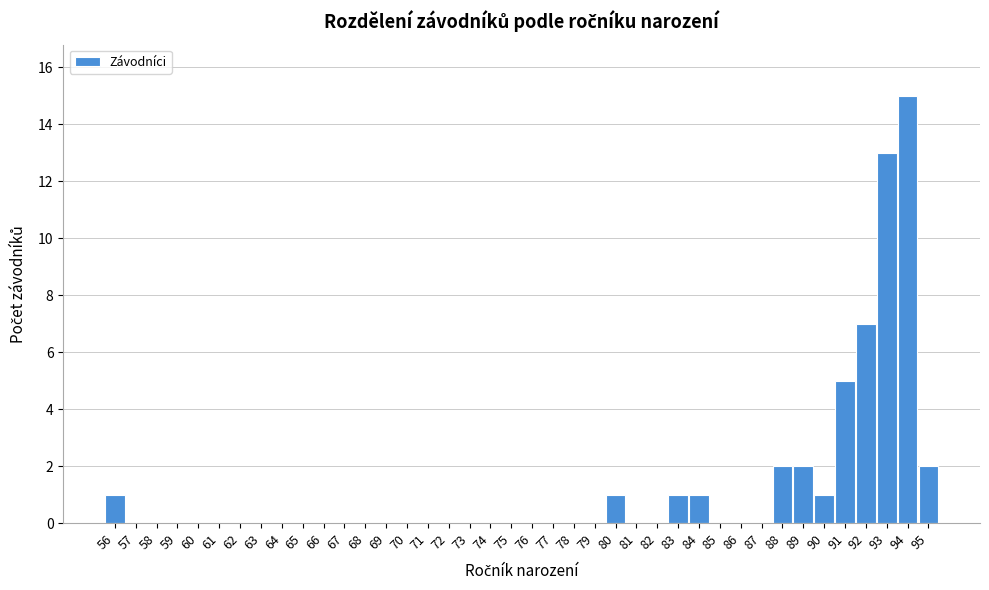

Reading left to right, list every bar in this chart as the range it spans on the x-axis followed by its height. The values are not printed on the chart, so give them approximately, as read against the axis.

55.5 to 56.5: 1
56.5 to 57.5: 0
57.5 to 58.5: 0
58.5 to 59.5: 0
59.5 to 60.5: 0
60.5 to 61.5: 0
61.5 to 62.5: 0
62.5 to 63.5: 0
63.5 to 64.5: 0
64.5 to 65.5: 0
65.5 to 66.5: 0
66.5 to 67.5: 0
67.5 to 68.5: 0
68.5 to 69.5: 0
69.5 to 70.5: 0
70.5 to 71.5: 0
71.5 to 72.5: 0
72.5 to 73.5: 0
73.5 to 74.5: 0
74.5 to 75.5: 0
75.5 to 76.5: 0
76.5 to 77.5: 0
77.5 to 78.5: 0
78.5 to 79.5: 0
79.5 to 80.5: 1
80.5 to 81.5: 0
81.5 to 82.5: 0
82.5 to 83.5: 1
83.5 to 84.5: 1
84.5 to 85.5: 0
85.5 to 86.5: 0
86.5 to 87.5: 0
87.5 to 88.5: 2
88.5 to 89.5: 2
89.5 to 90.5: 1
90.5 to 91.5: 5
91.5 to 92.5: 7
92.5 to 93.5: 13
93.5 to 94.5: 15
94.5 to 95.5: 2